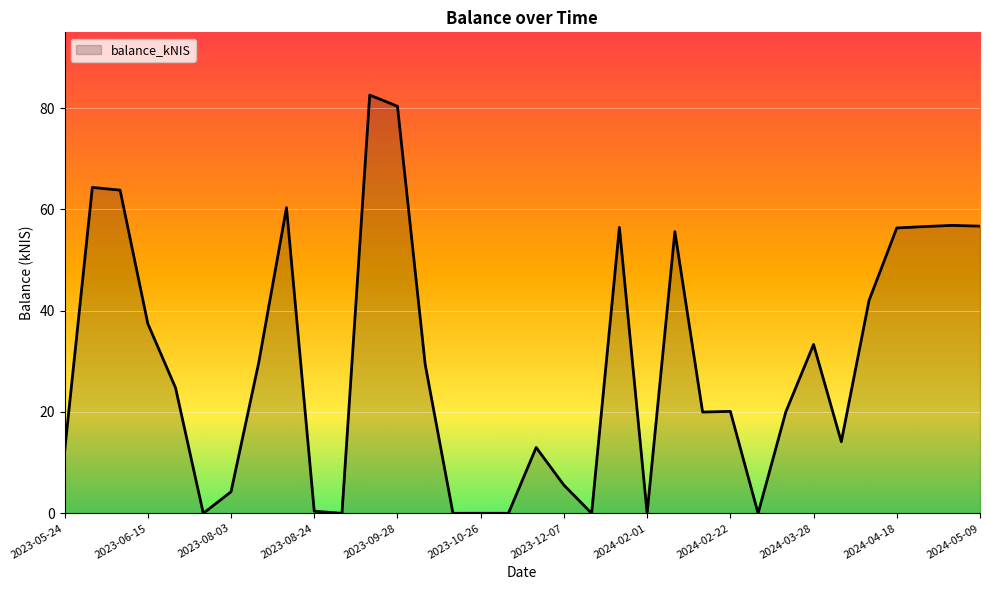

What is the difference between the maximum and minimum values?

82.6